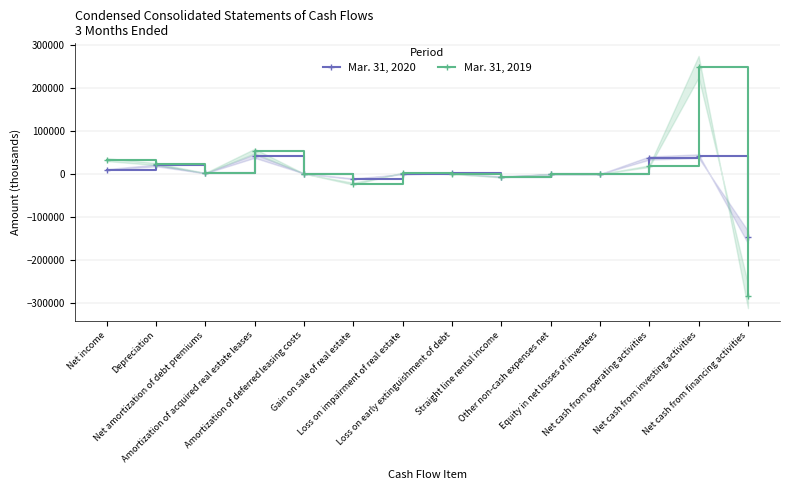

At which category does Mar. 31, 2020 reach its first local peak?

Depreciation